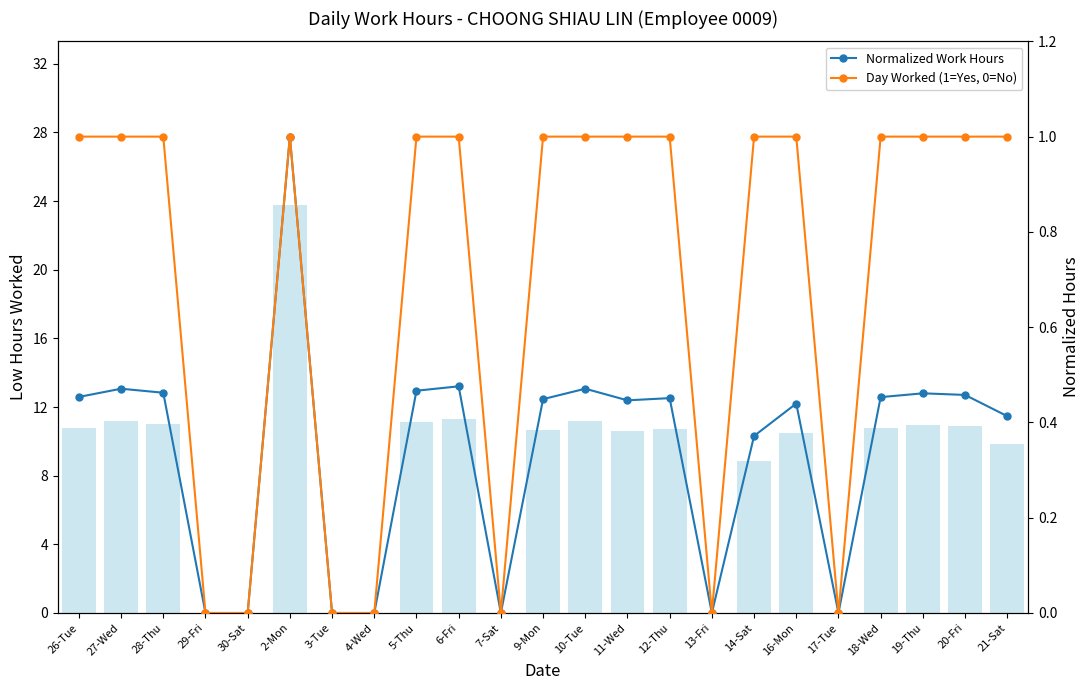

Which category has the lowest value across all series?

29-Fri